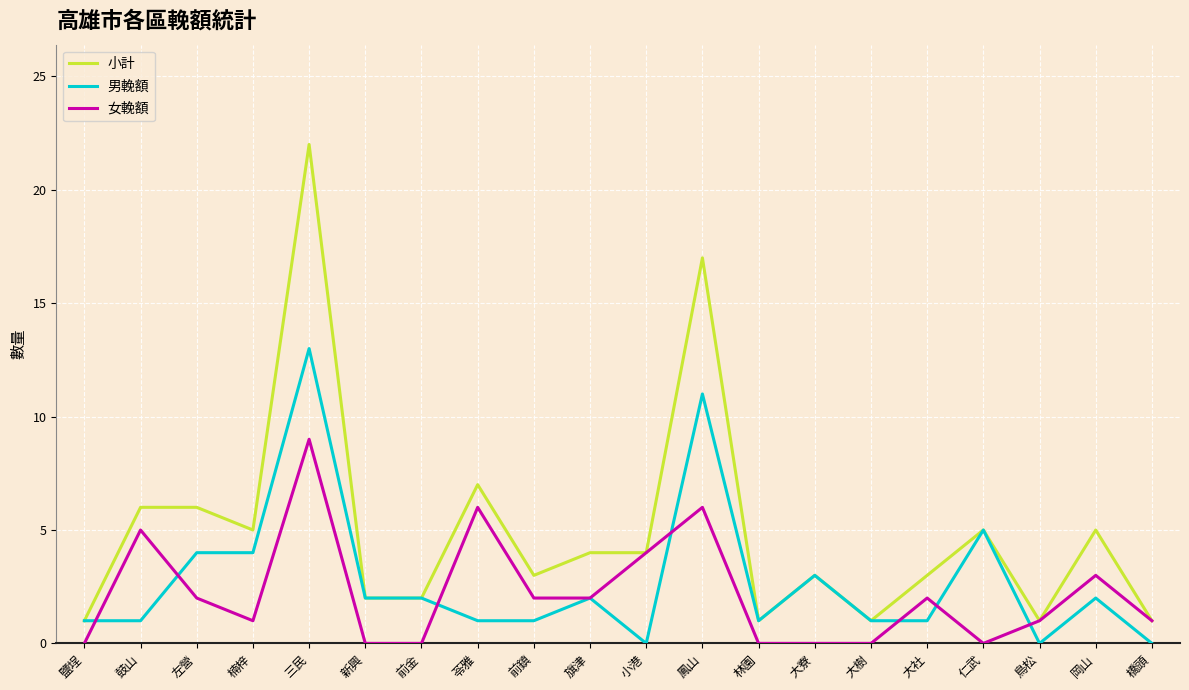

What is the greatest value displayed?

22